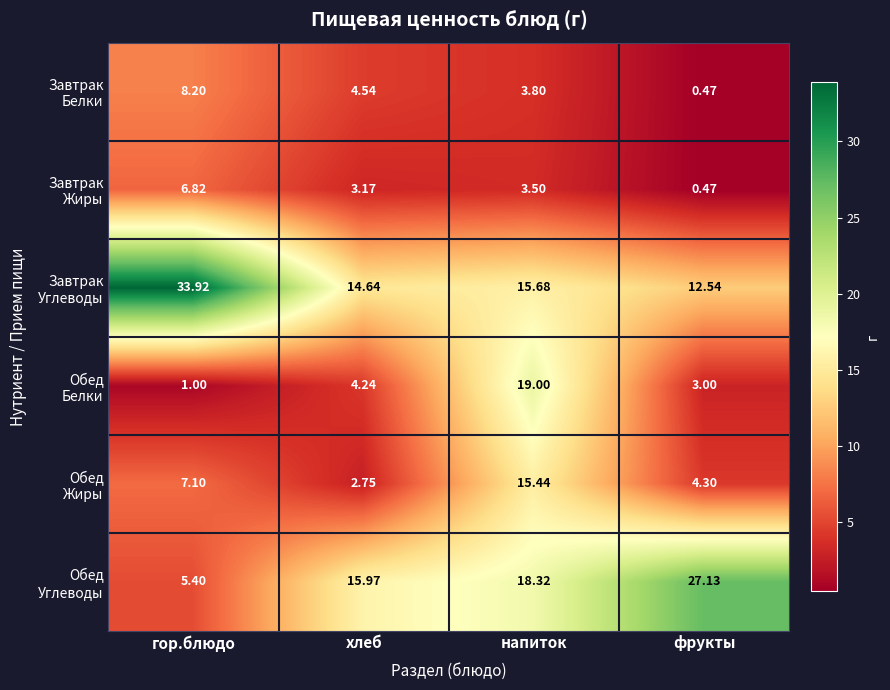

Which label corresponds to the largest value in the chart?

гор.блюдо